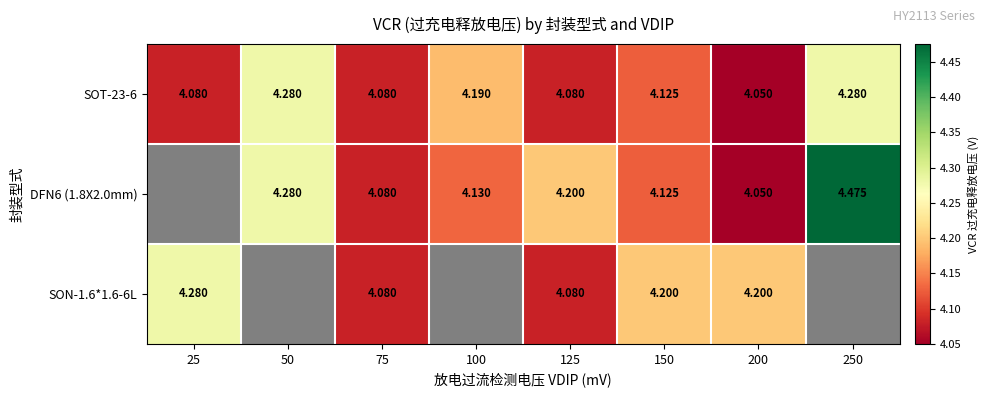

Read the SON-1.6*1.6-6L value at 150.

4.2